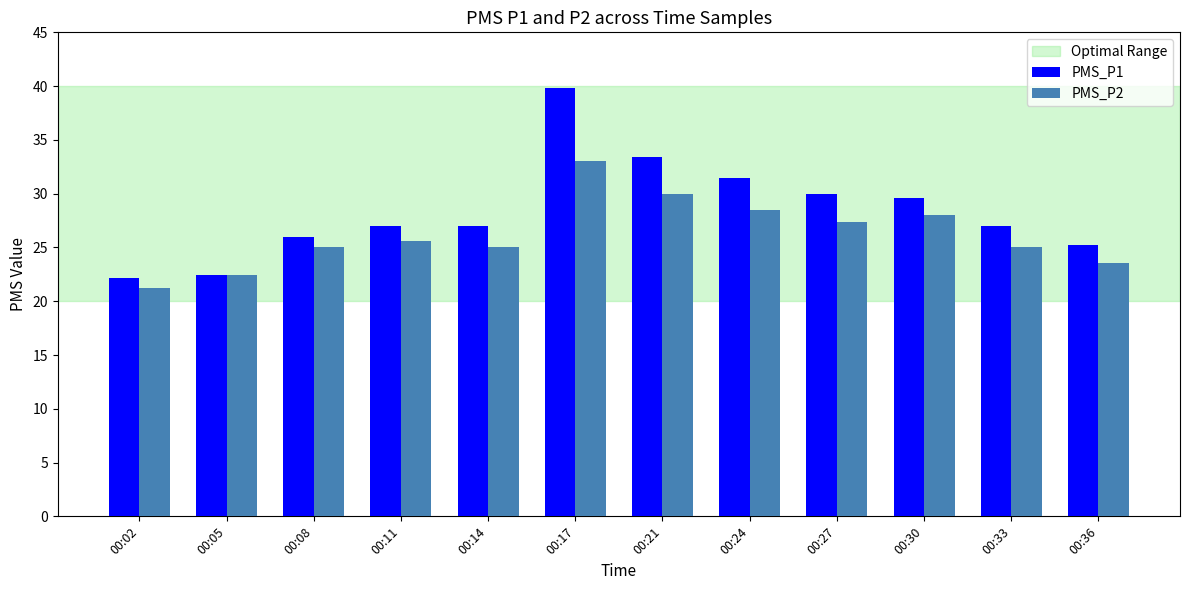

At 00:02, list the series in order from smallest to largest.

PMS_P2, PMS_P1